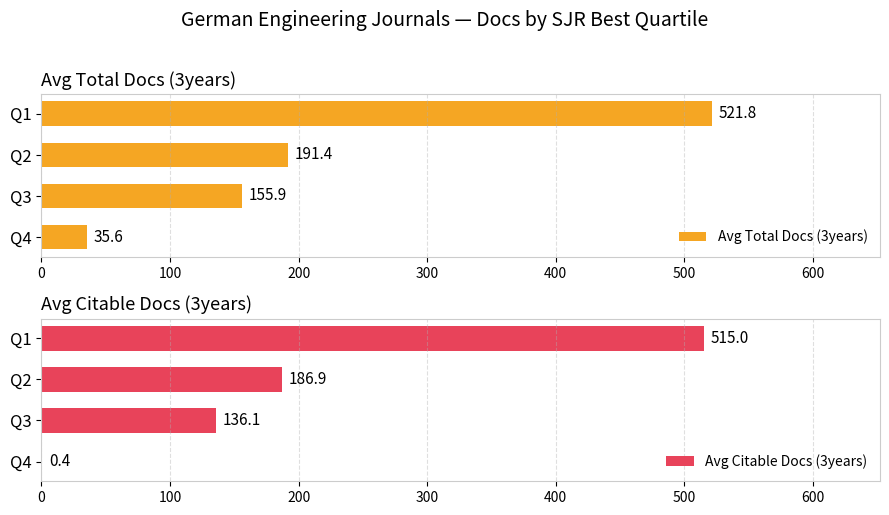

True or false: Avg Citable Docs (3years) has a value of 136.1 at Q3.

True